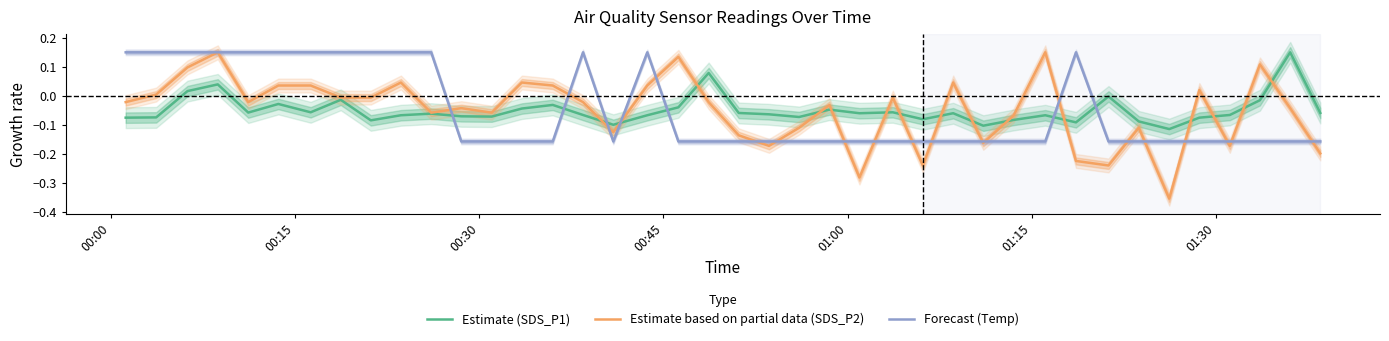

Which series has the largest total across all categories?

Estimate (SDS_P1)